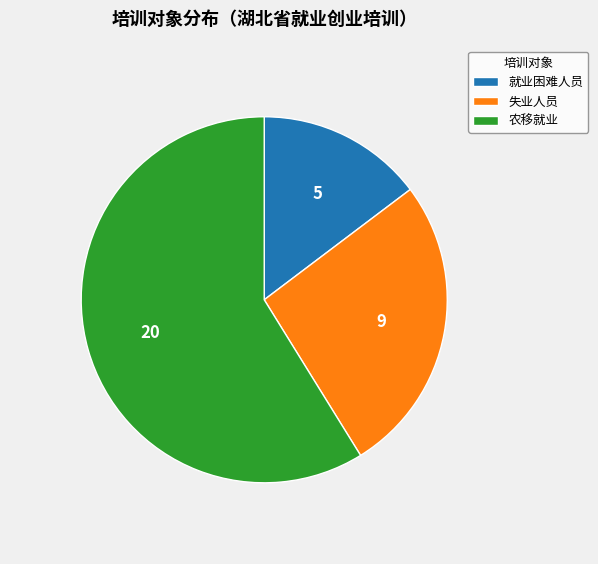

What is the ratio of the value at 农移就业 to the value at 失业人员?

2.2